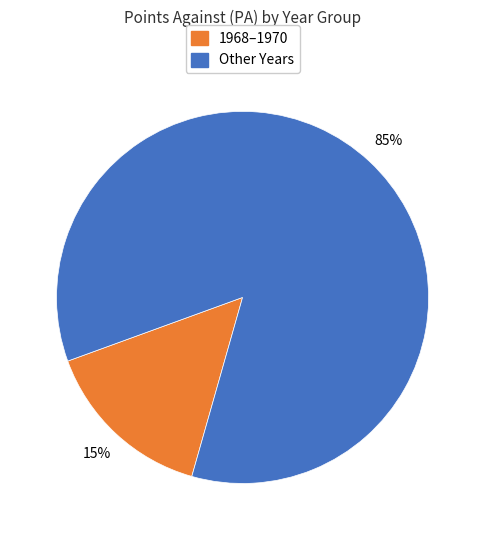

Is there any slice that represents more than half of the pie?

Yes